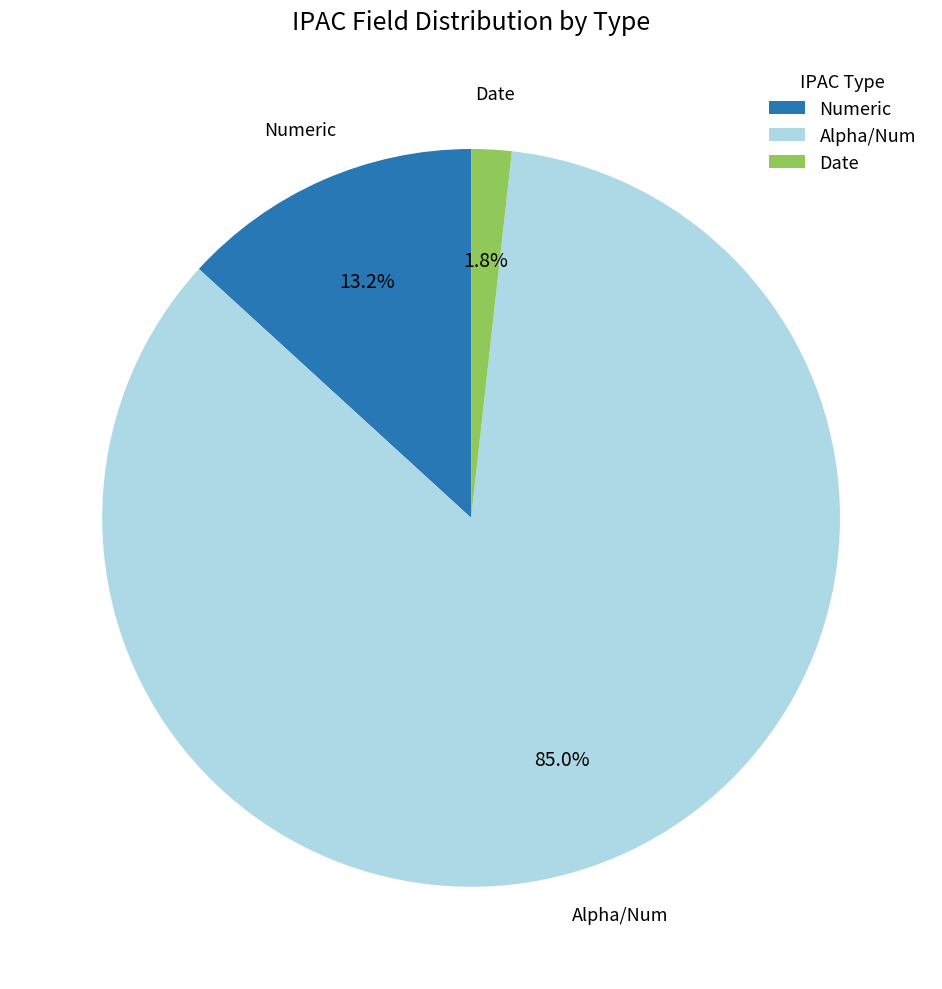

Count the number of slices in the pie.

3